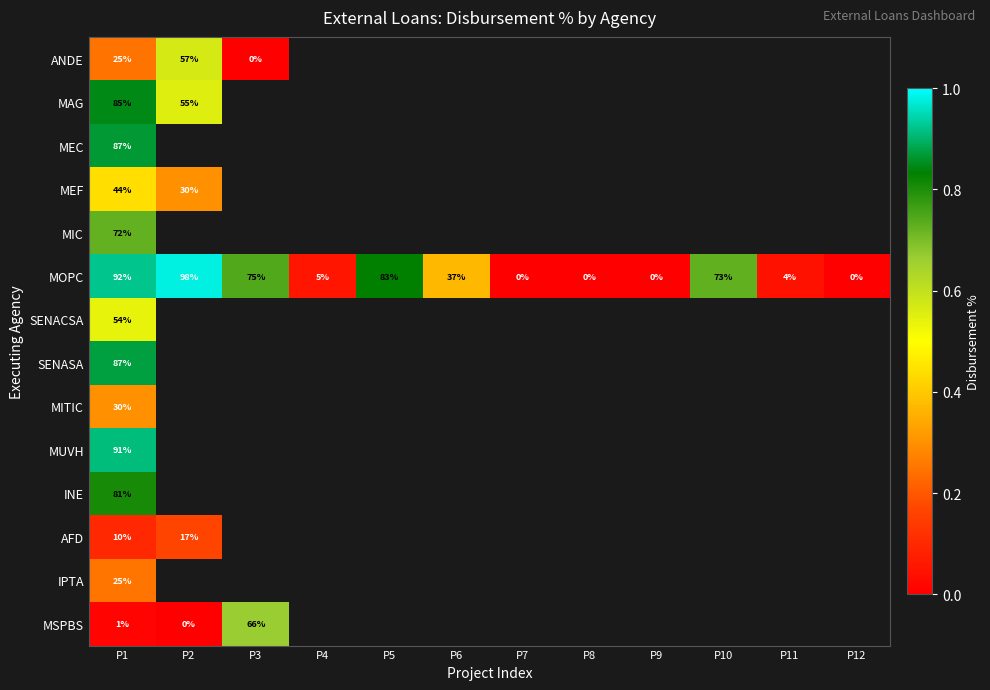

List the series in order of their peak value, lowest first.

AFD, IPTA, MITIC, MEF, SENACSA, ANDE, MSPBS, MIC, INE, MAG, MEC, SENASA, MUVH, MOPC